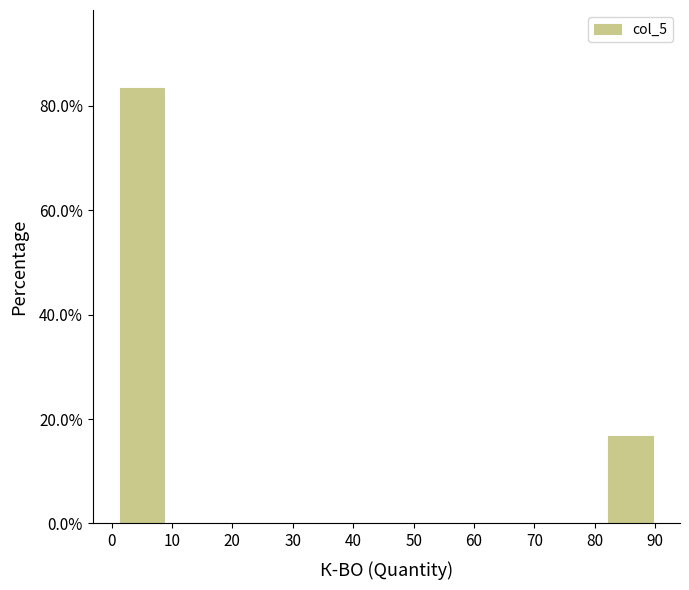

Reading left to right, list every bar in this chart as the range it spans on the x-axis followed by its height. Neither the bar edges nor the heights are printed on the chart, so give them approximately, as read against the axes.

1 to 9: 84
9 to 17: 0
17 to 25: 0
25 to 33: 0
33 to 41: 0
41 to 50: 0
50 to 58: 0
58 to 66: 0
66 to 74: 0
74 to 82: 0
82 to 90: 16